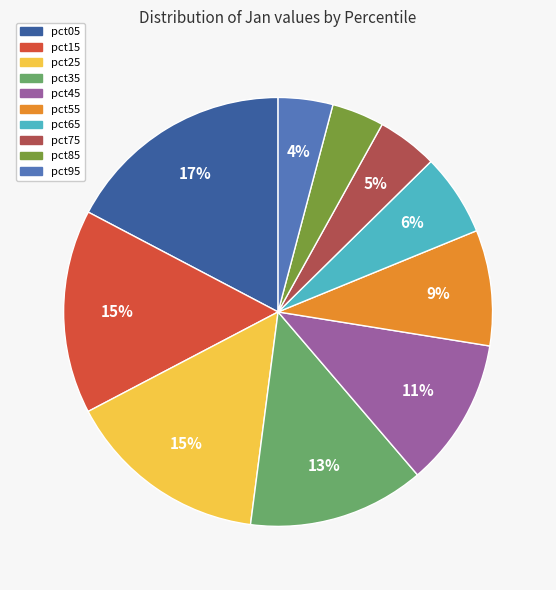

What percentage is the pct35 slice, to the nearest percent?

13%